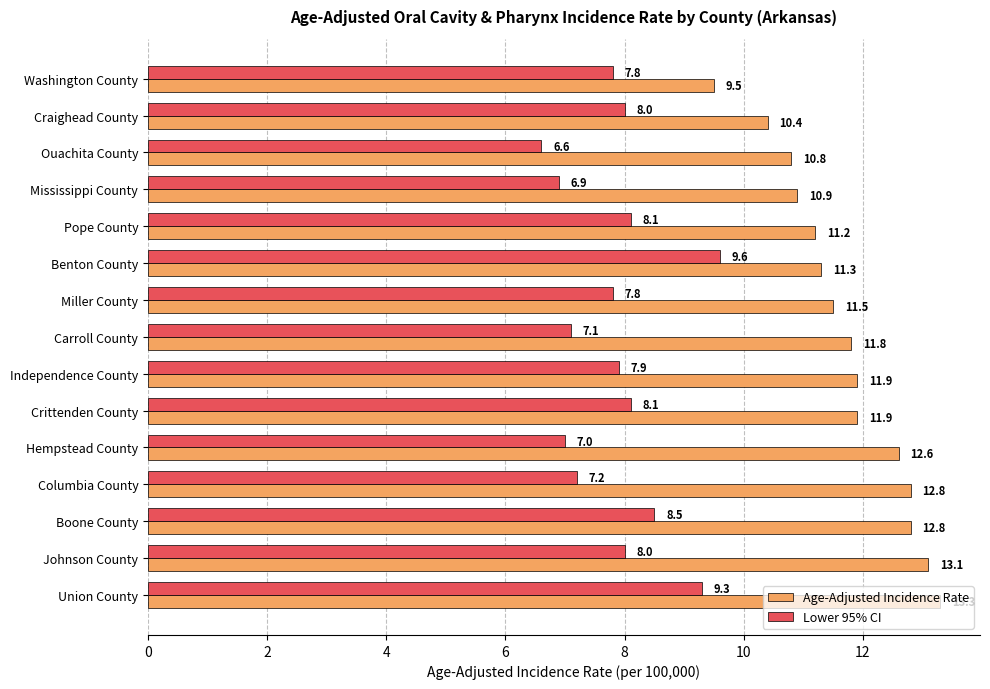

At which label is Age-Adjusted Incidence Rate closest to 11?

Mississippi County